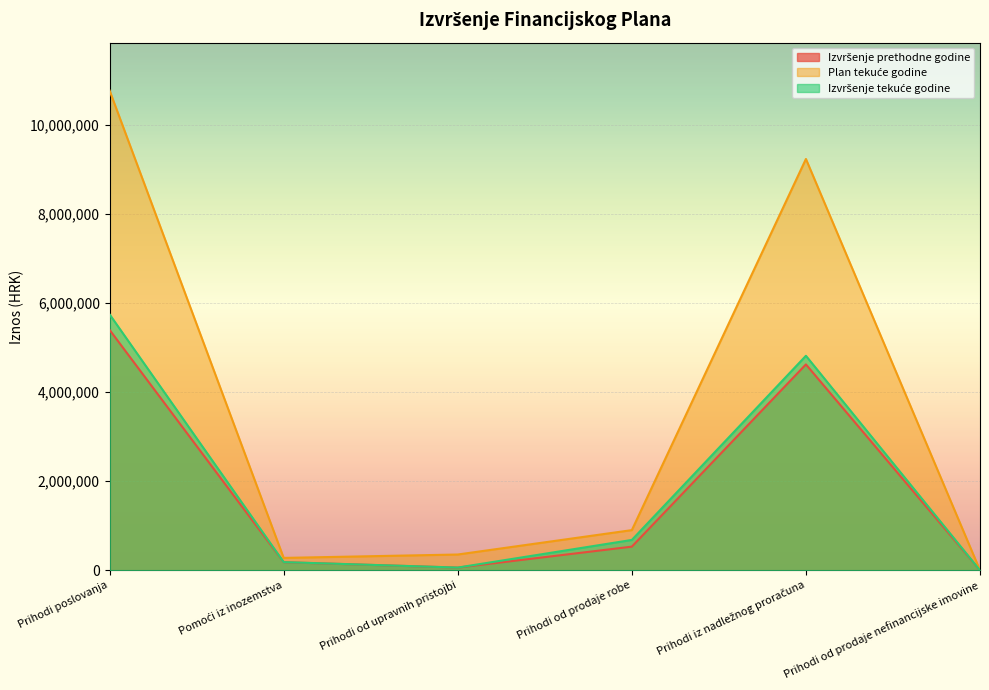

Reading left to right, extract all data points from this chart.

Izvršenje prethodne godine: Prihodi poslovanja=5398125	Pomoći iz inozemstva=182049	Prihodi od upravnih pristojbi=60906	Prihodi od prodaje robe=531581	Prihodi iz nadležnog proračuna=4623358	Prihodi od prodaje nefinancijske imovine=91
Plan tekuće godine: Prihodi poslovanja=10772200	Pomoći iz inozemstva=278580	Prihodi od upravnih pristojbi=355000	Prihodi od prodaje robe=902700	Prihodi iz nadležnog proračuna=9235920	Prihodi od prodaje nefinancijske imovine=300
Izvršenje tekuće godine: Prihodi poslovanja=5746398	Pomoći iz inozemstva=184391	Prihodi od upravnih pristojbi=62049	Prihodi od prodaje robe=682283	Prihodi iz nadležnog proračuna=4817059	Prihodi od prodaje nefinancijske imovine=59